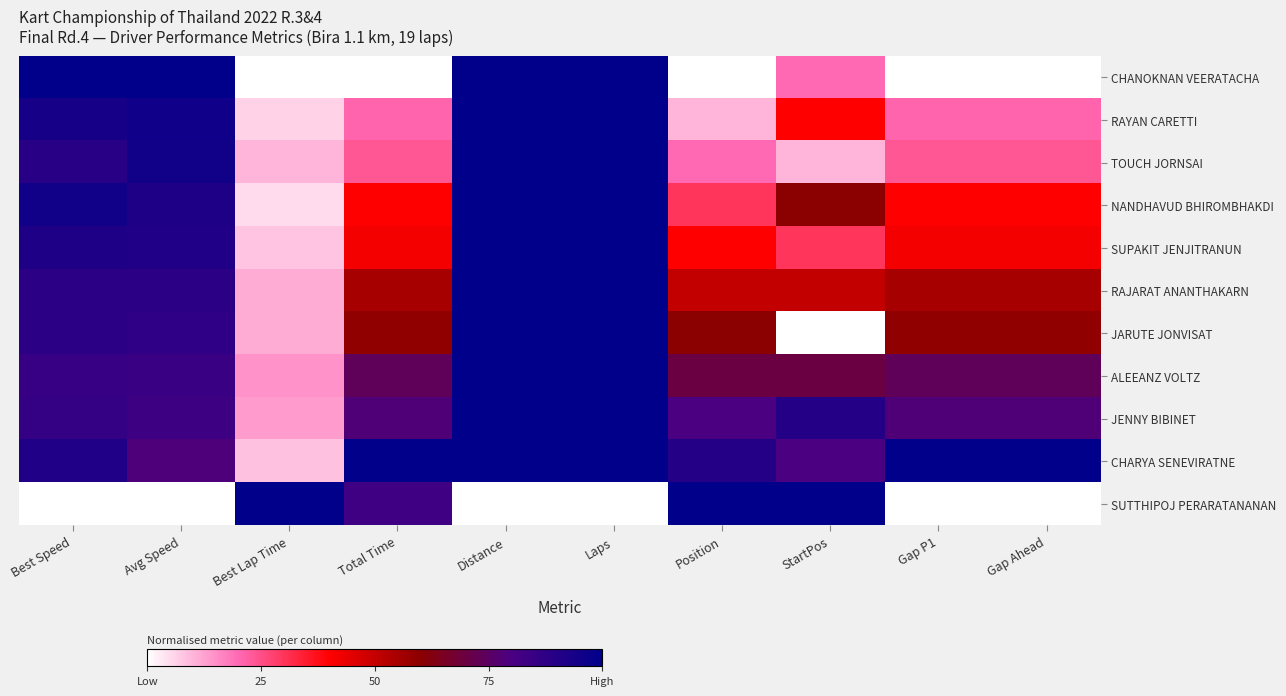

What is the total value across all series at Avg Speed?

9.0